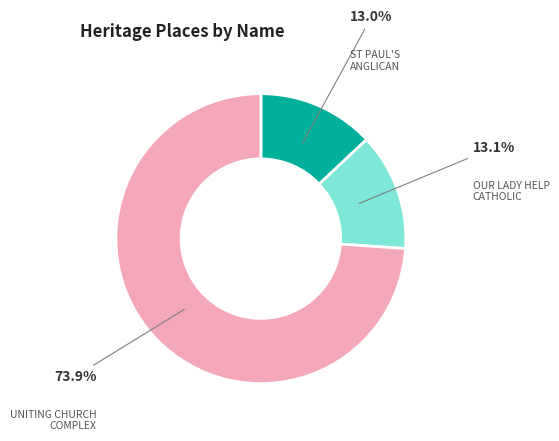

Is there any slice that represents more than half of the pie?

Yes